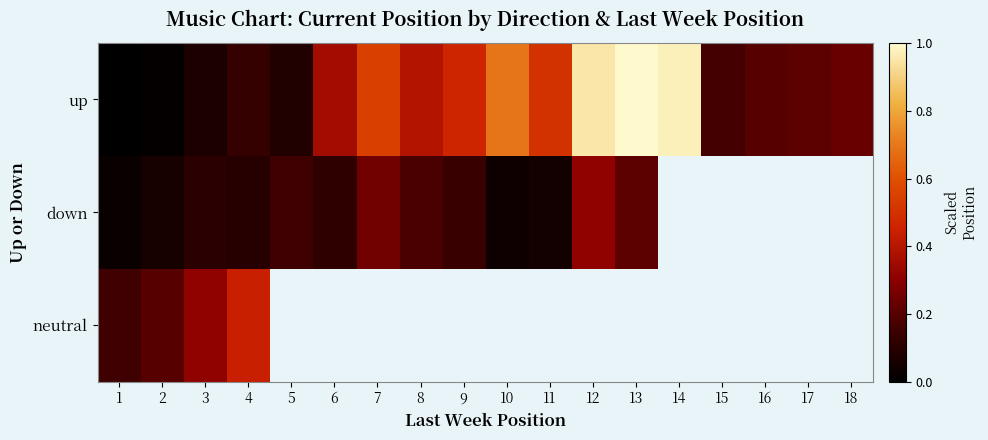

List the series in order of their peak value, highest first.

up, neutral, down